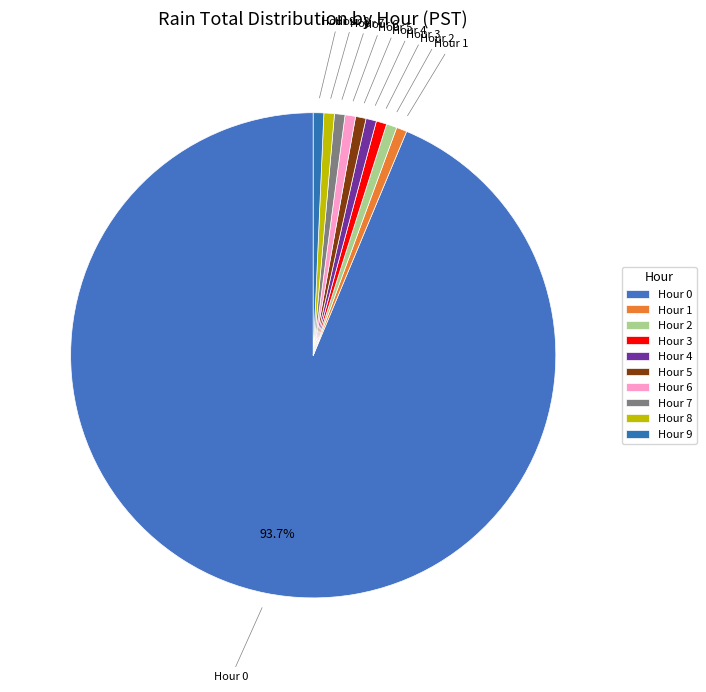

Does Hour 0 account for over 50% of the chart?

Yes